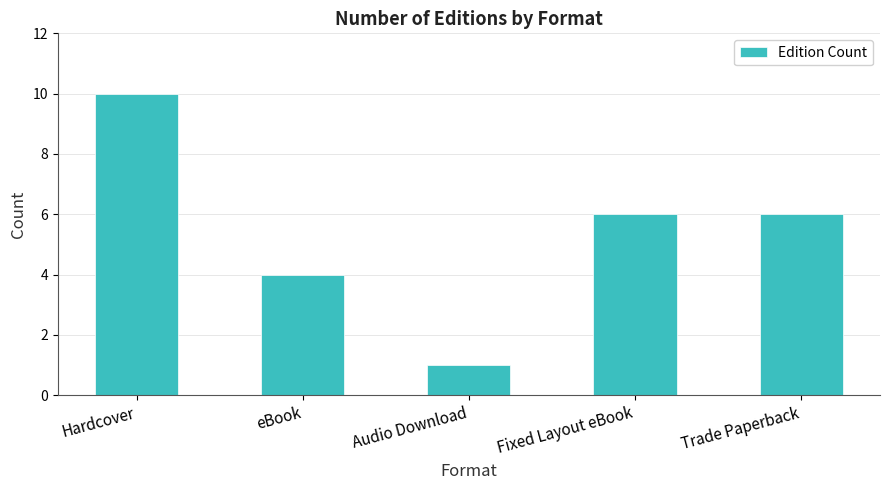

What value does the data have at Audio Download?

1